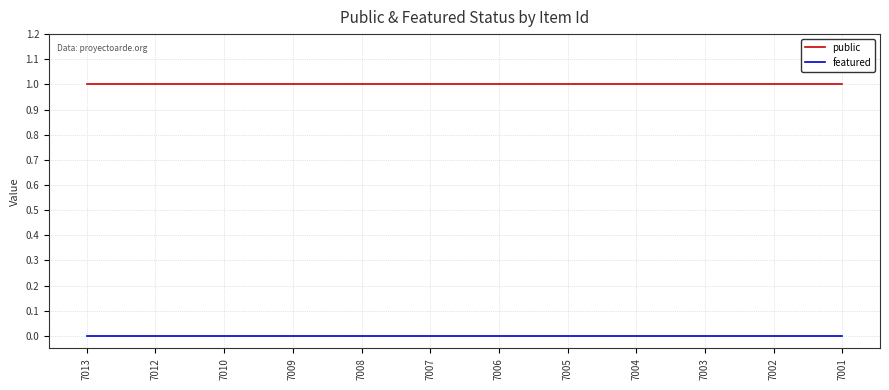

What is the highest value of the public series?

1